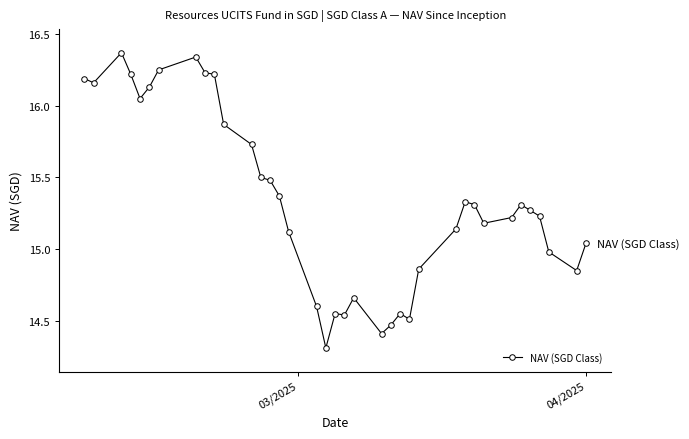

What is the difference between the second highest and second lowest values?

1.9